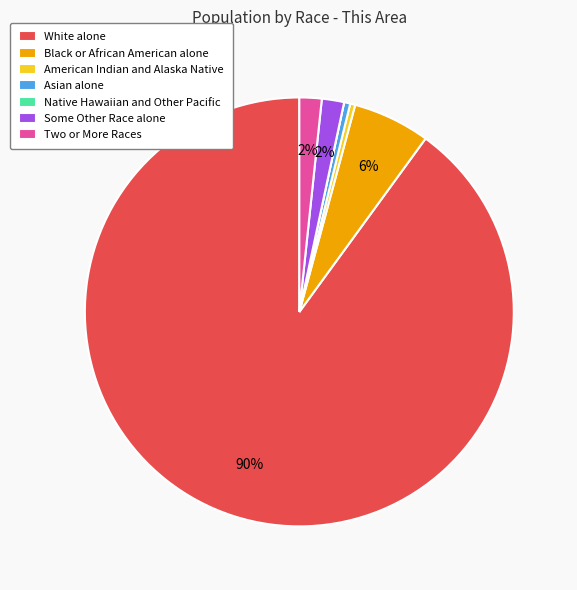

Is there any slice that represents more than half of the pie?

Yes